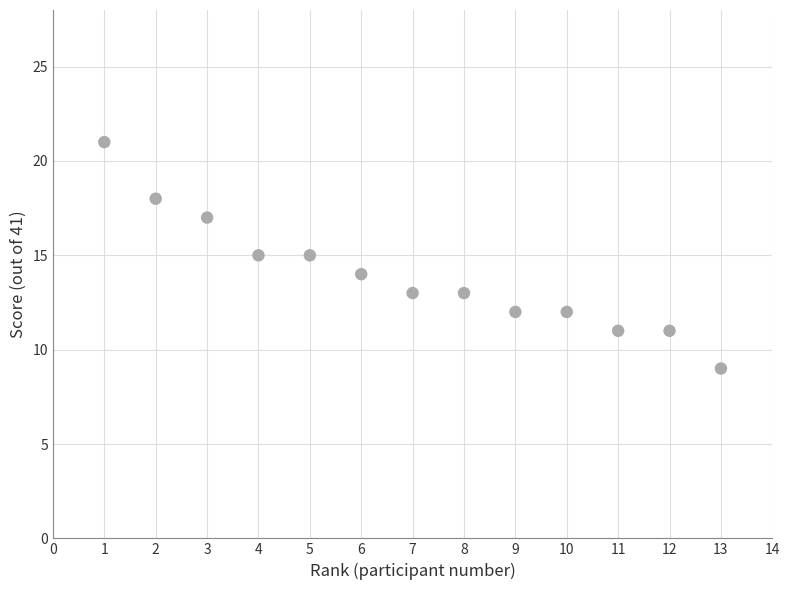

What is the range of Y values (max minus min)?

12